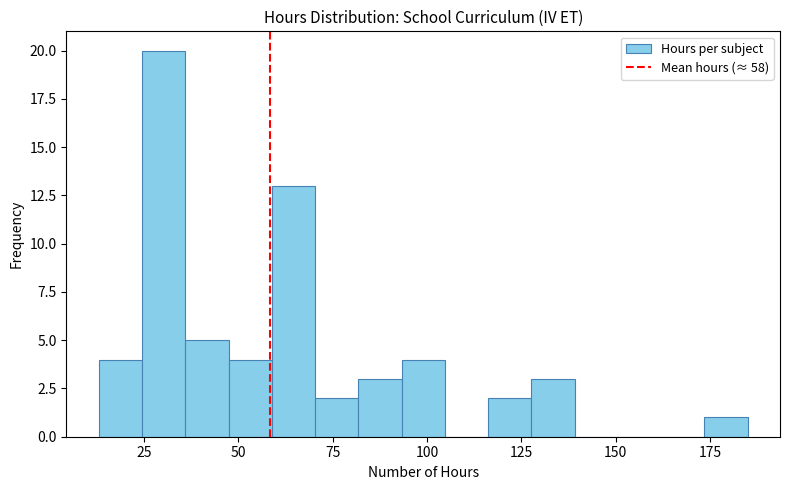

Around what value on the x-axis is the tallest bar? Give the approximate position of its centre, as read against the axis.

30